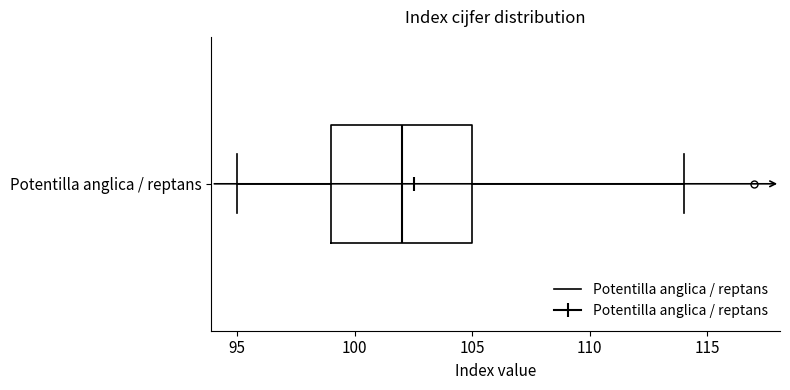

Transcribe this box plot: give where the median line is, the range the box spans, and where the two whiskers end, as read against the x-axis. The values are not printed on the chart, so give them approximately, as read against the axis.

median 102, box 99 to 105, whiskers 95 to 114